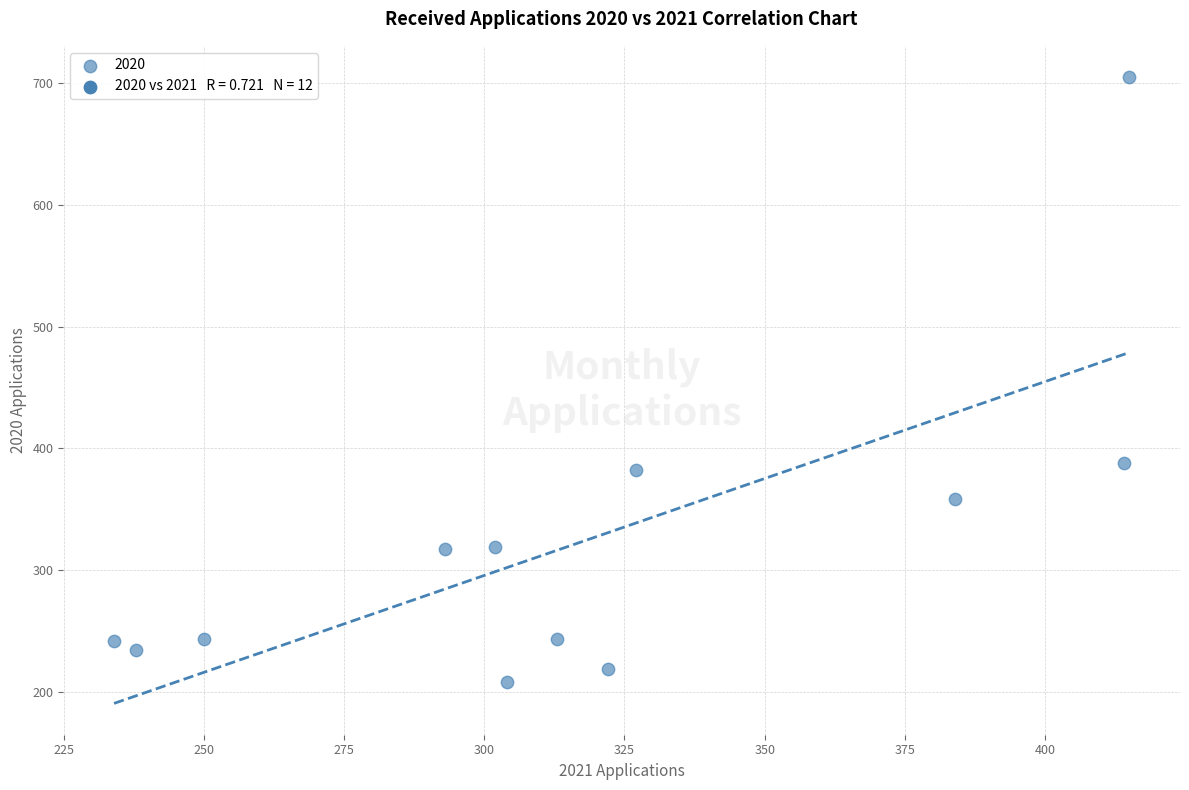

What is the range of Y values (max minus min)?

497